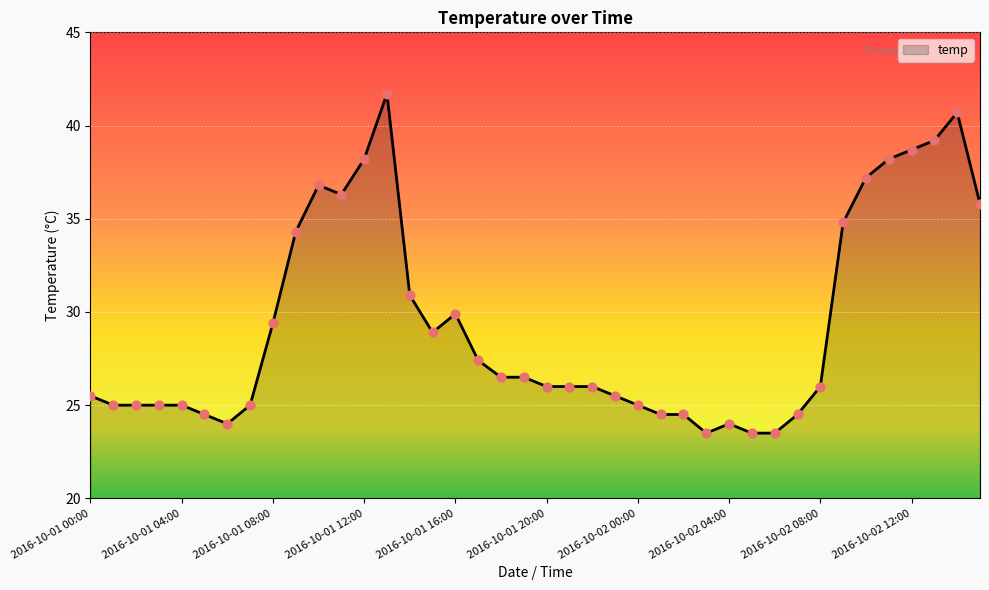

What is the smallest value displayed?

23.5